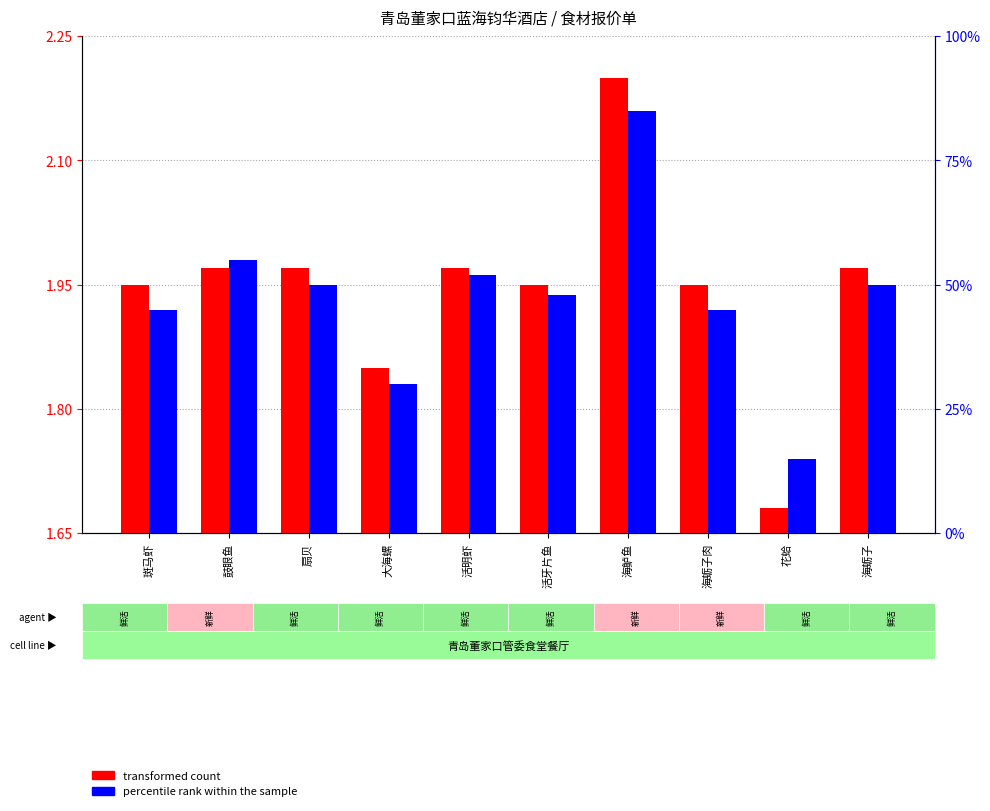

Does the chart contain stacked bars?

No